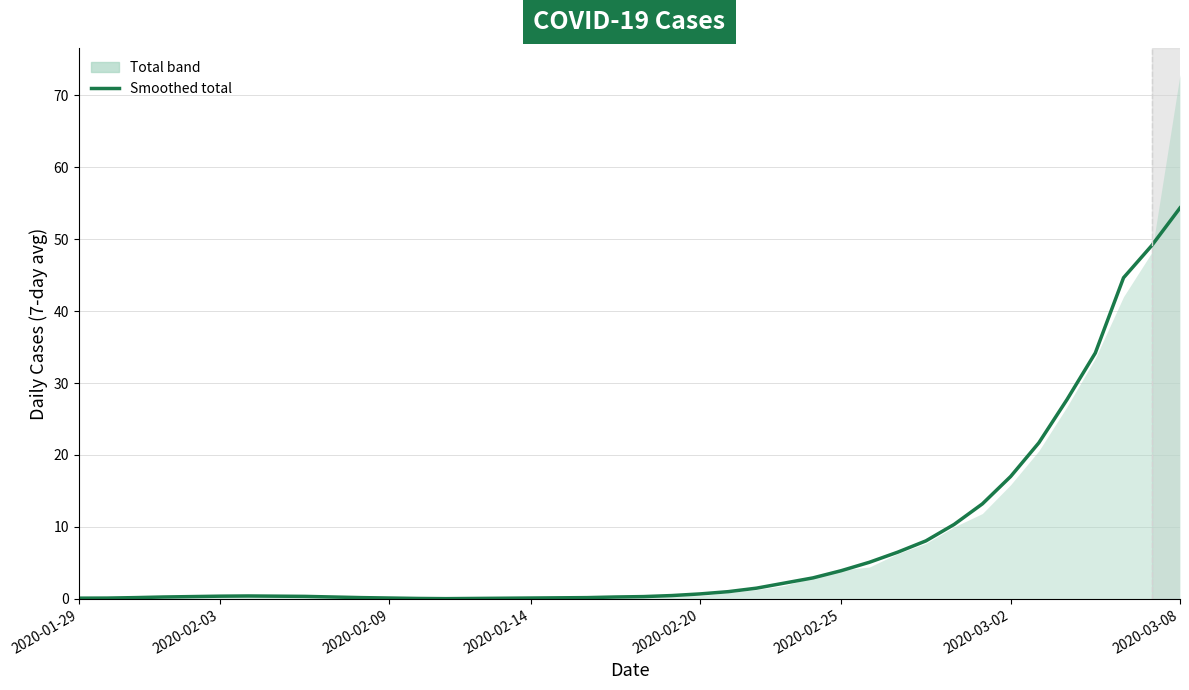

What is the difference between the maximum and minimum values?

54.3